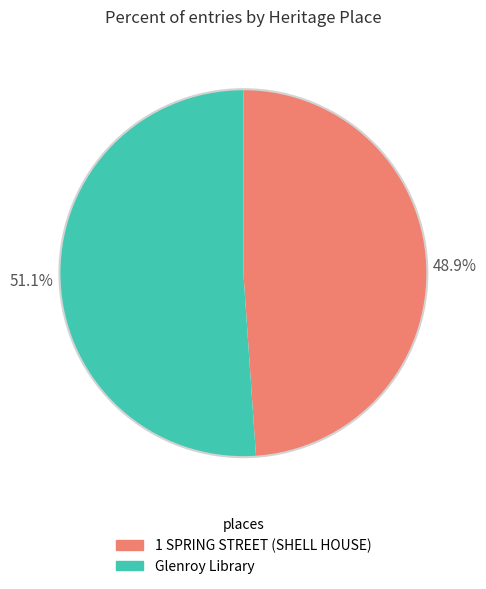

Is it true that Glenroy Library is 51% of the pie?

True